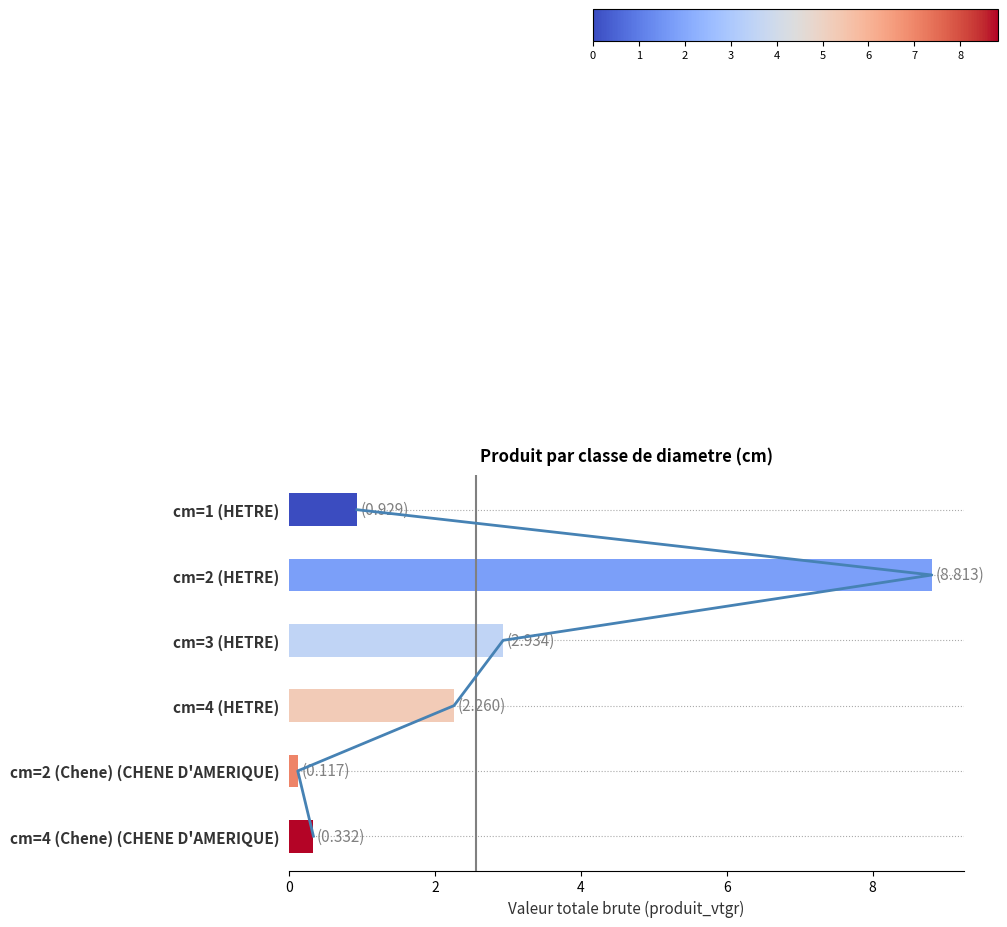

Does the chart contain stacked bars?

No